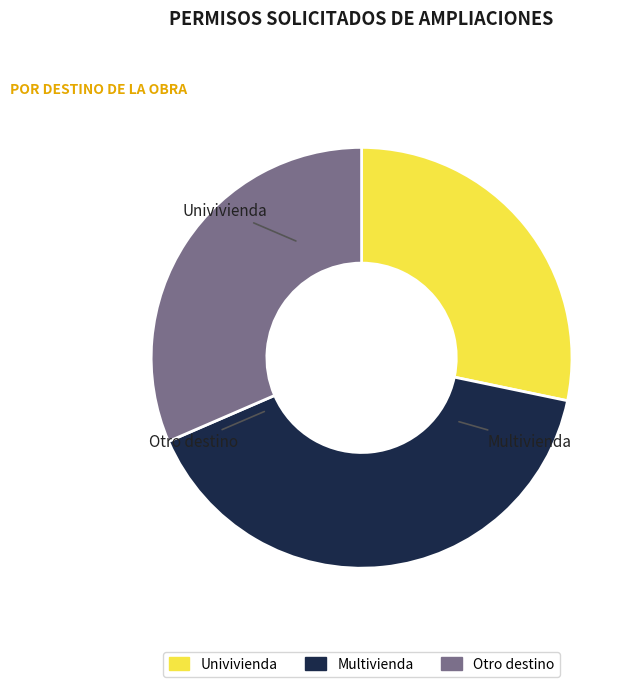

Which has a higher value, Otro destino or Univivienda?

Otro destino